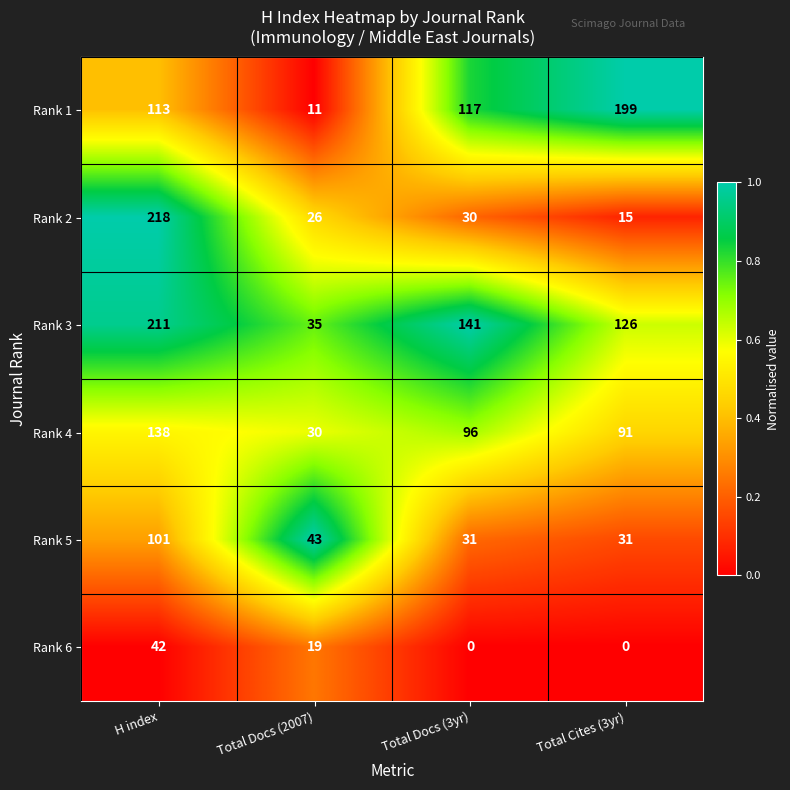

The Rank 5 series shows 101 at H index. True or false?

True